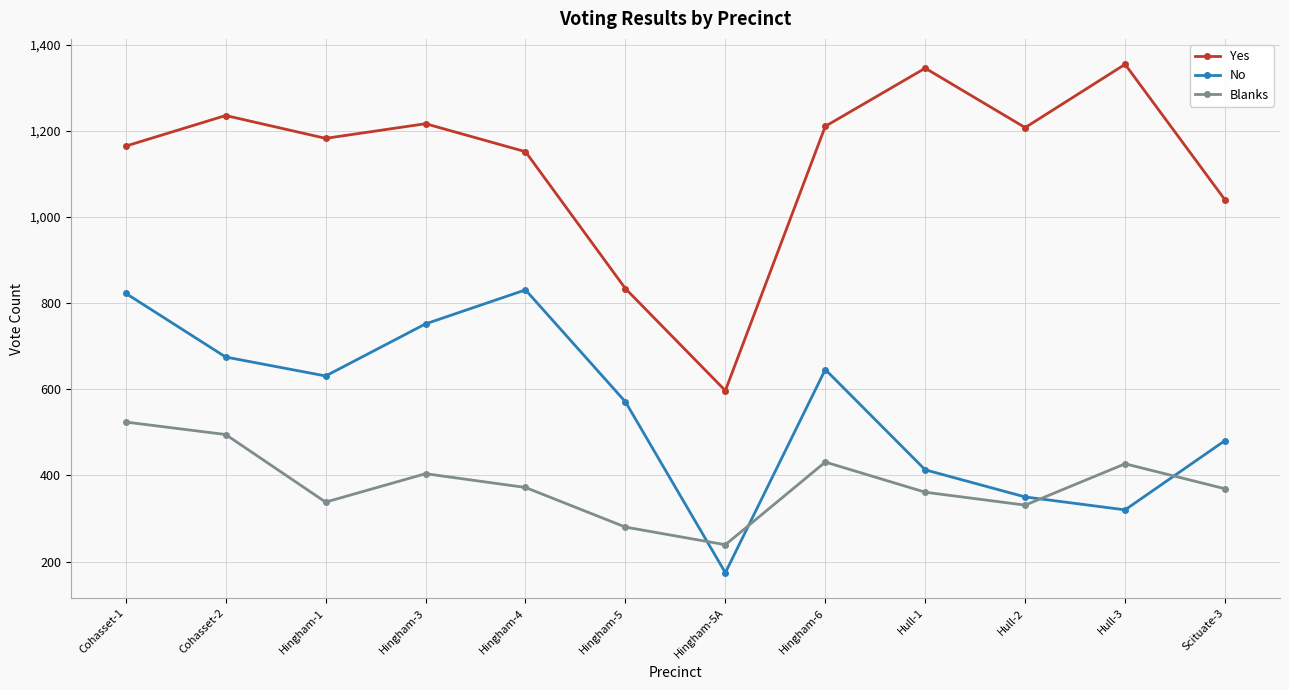

Which series has the largest total across all categories?

Yes